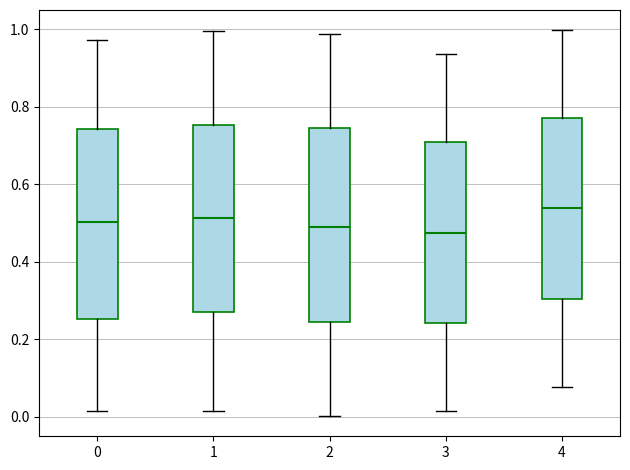

Where is the upper edge of the box at x = 3 on the y-axis? The values are not printed on the chart, so give them approximately, as read against the axis.

0.70